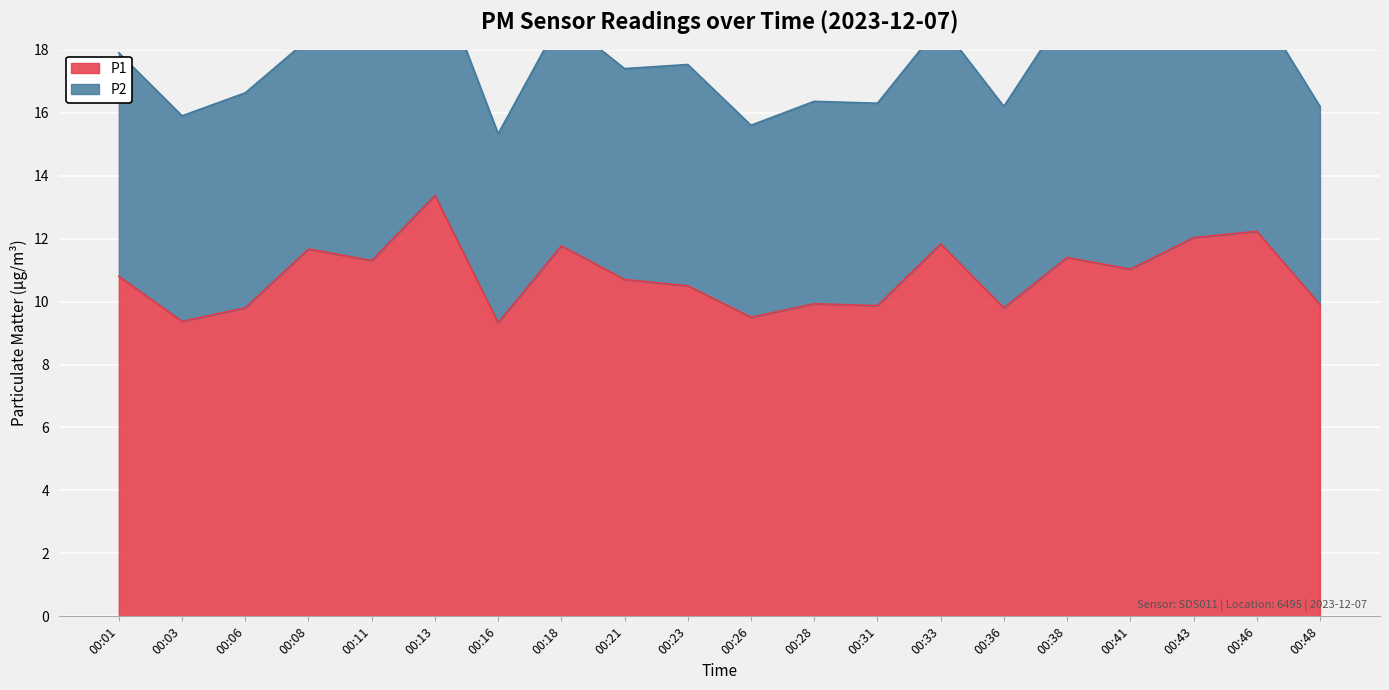

Approximately how many times larger is the value at 00:33 compared to 00:06?

1.2